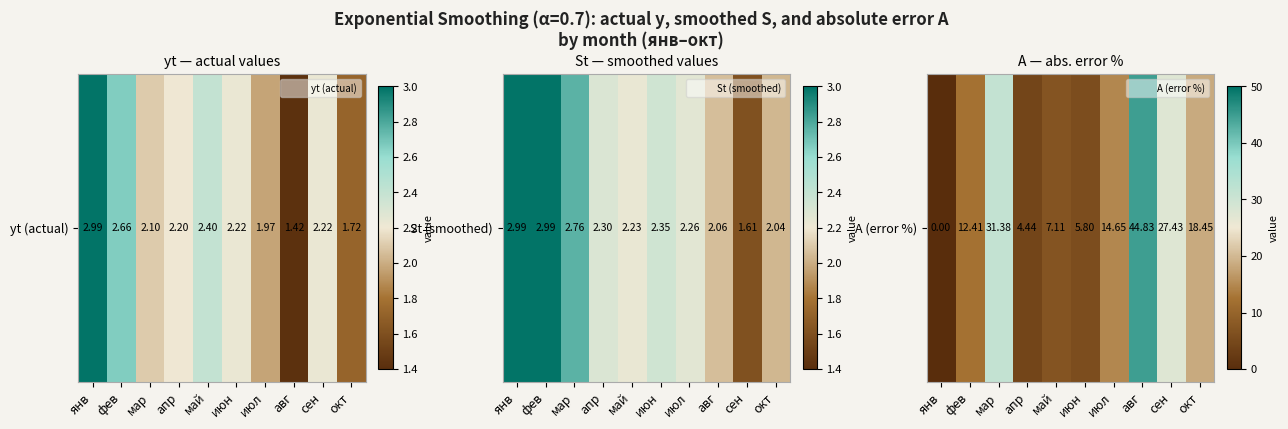

True or false: the data shows 2.2 at июн.

False